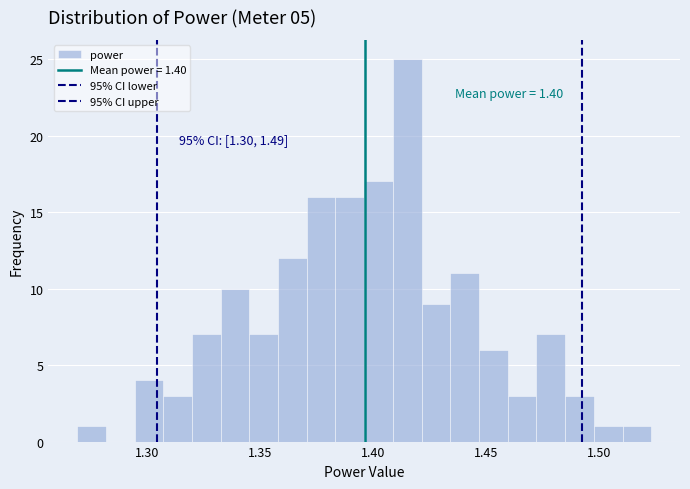

Around what value on the x-axis is the tallest bar? Give the approximate position of its centre, as read against the axis.

1.415